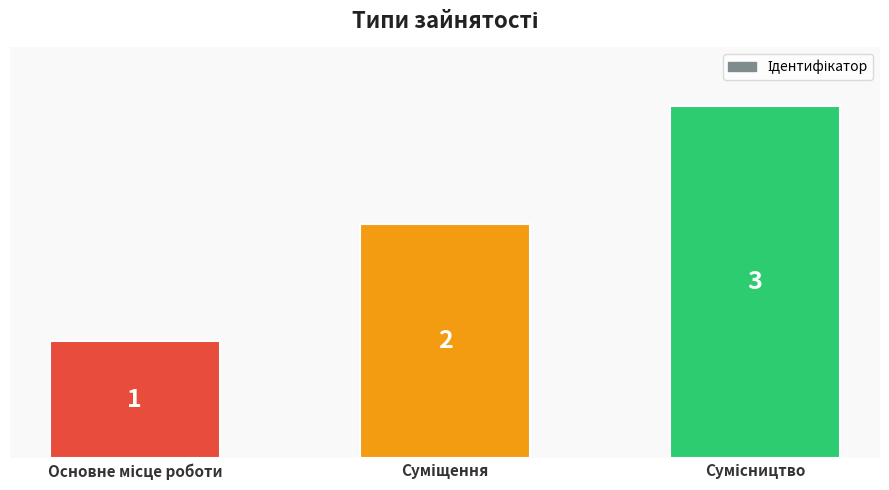

Count the values in the range 1 to 3.

3